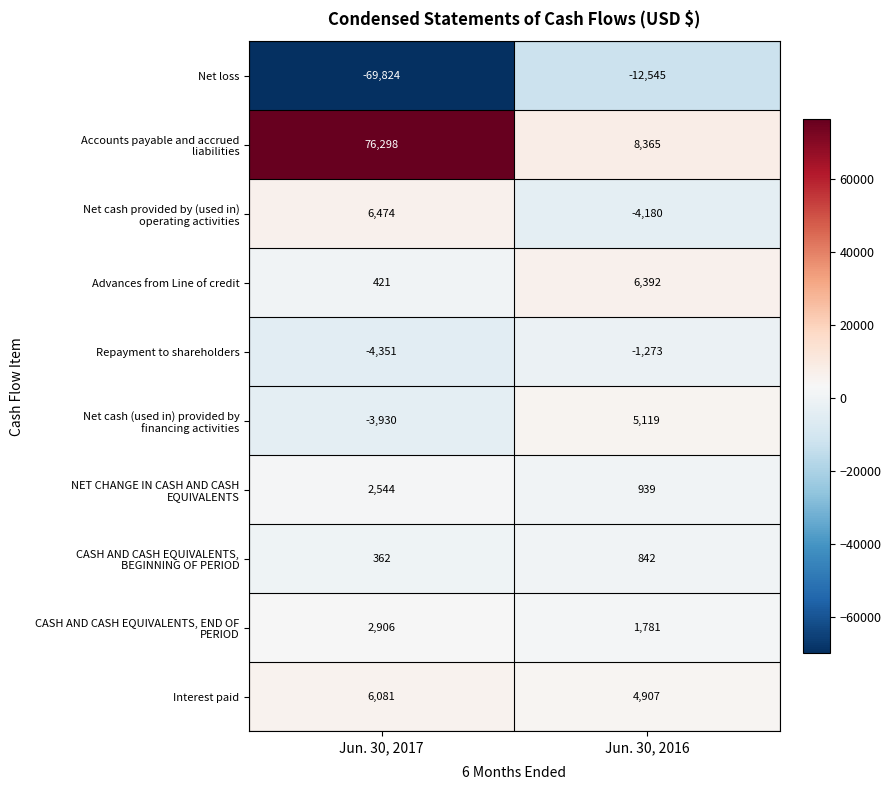

The value of Repayment to shareholders at Jun. 30, 2017 is -4351. True or false?

True